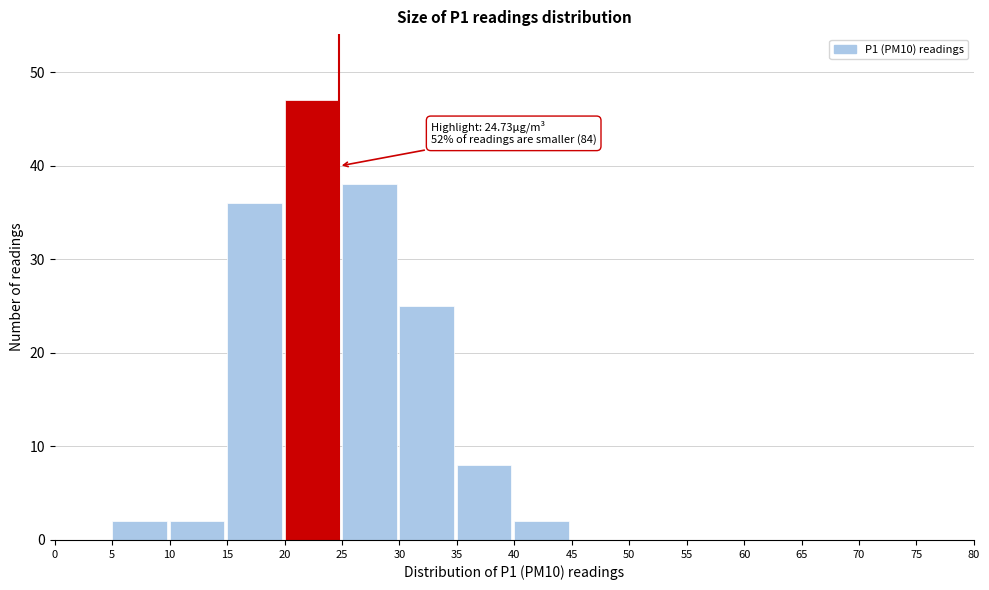

Which range on the x-axis has the tallest bar?

20 to 25